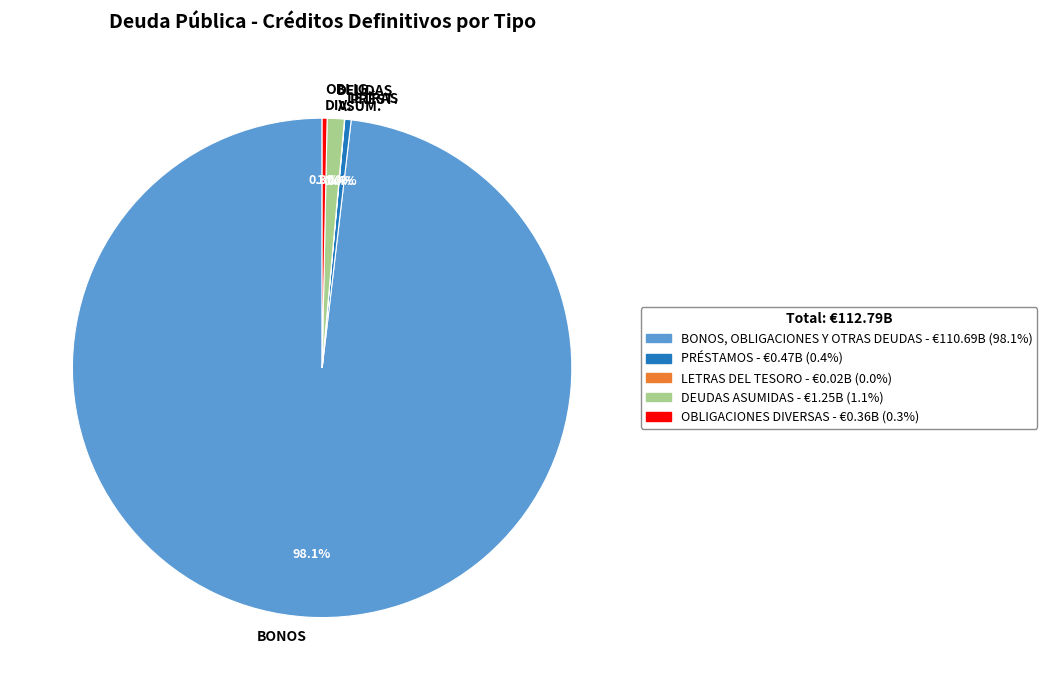

What is the majority slice?

BONOS